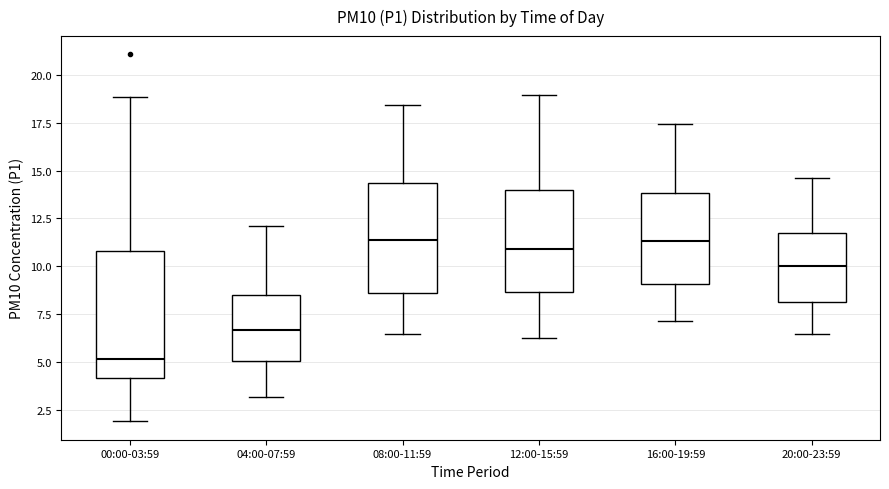

Where is the upper edge of the box for 12:00-15:59 on the y-axis? The values are not printed on the chart, so give them approximately, as read against the axis.

14.0